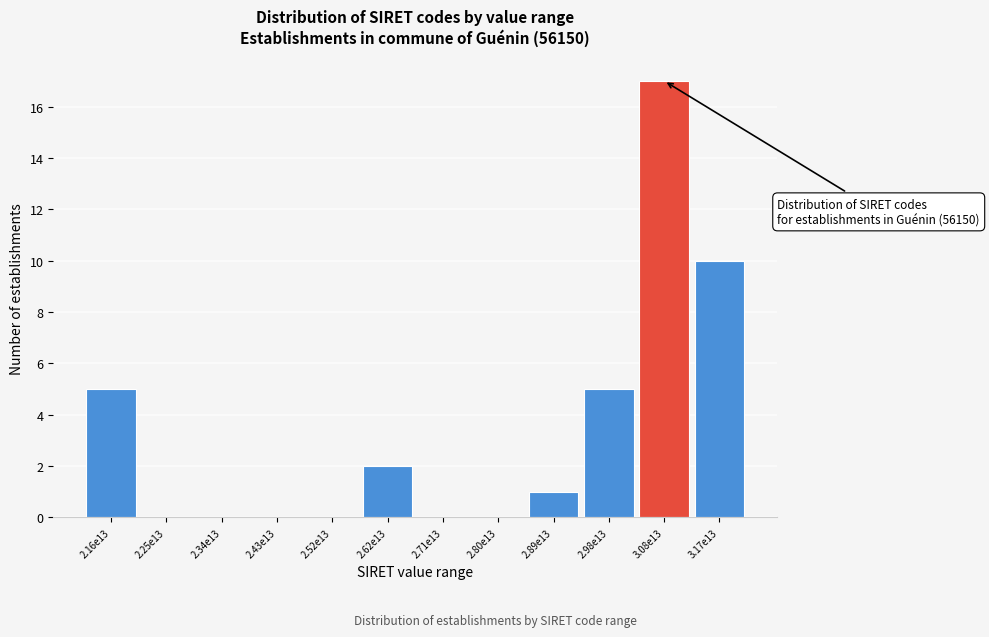

Reading right to left, transcribe all the data shown in this chart.

3.17e13=10	3.08e13=17	2.98e13=5	2.89e13=1	2.80e13=0	2.71e13=0	2.62e13=2	2.52e13=0	2.43e13=0	2.34e13=0	2.25e13=0	2.16e13=5